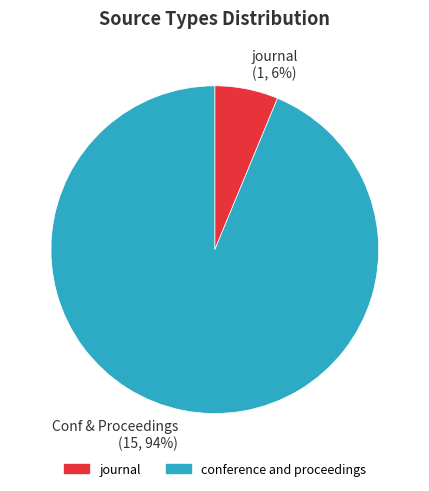

Is there a majority slice in this chart?

Yes